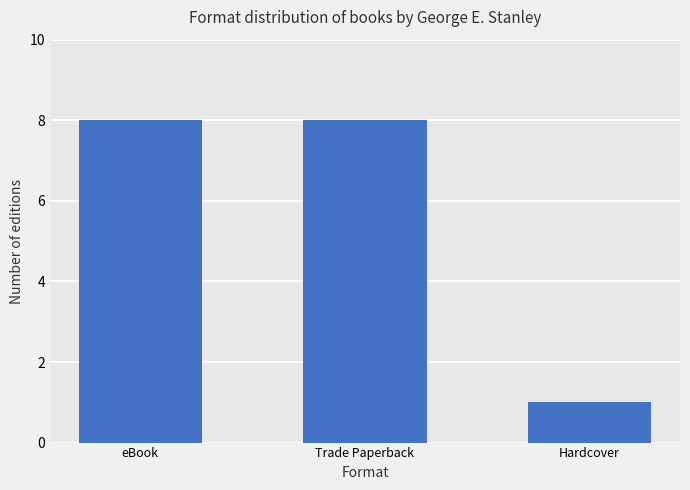

The value at eBook is 8. True or false?

True